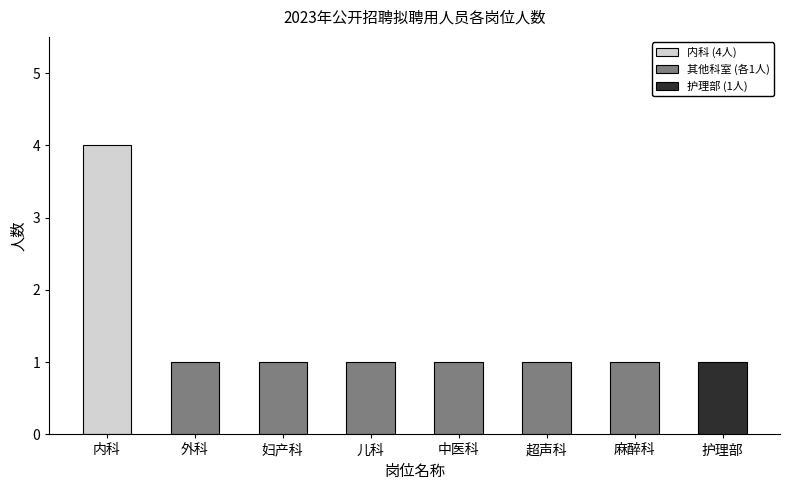

Reading left to right, transcribe all the data shown in this chart.

4	1	1	1	1	1	1	1